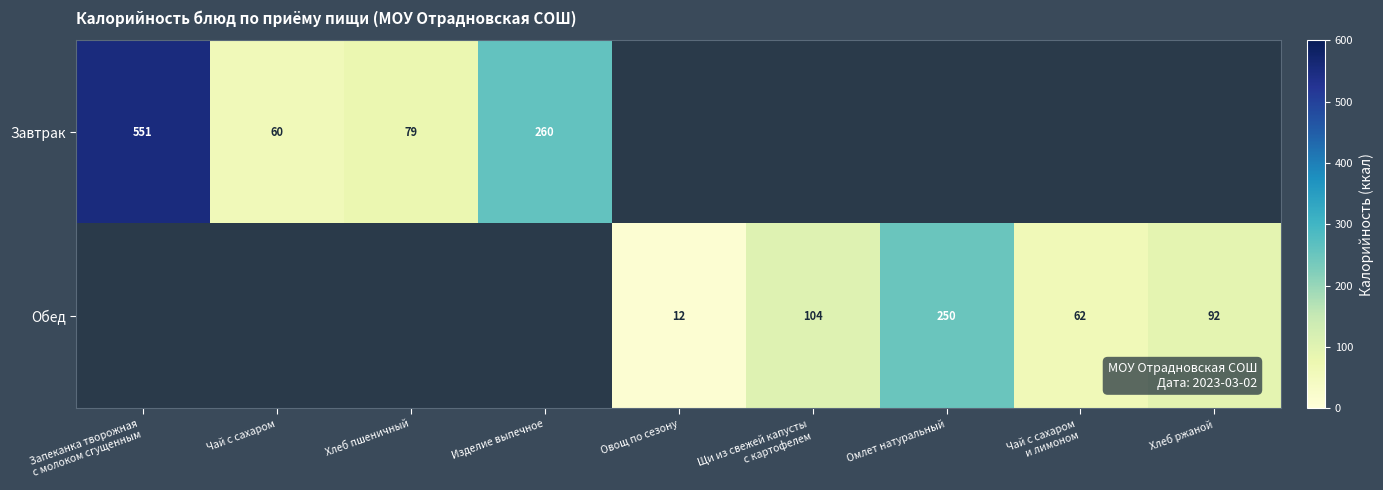

Is the value of Завтрак at Чай с сахаром greater than the value of Обед at Хлеб ржаной?

No